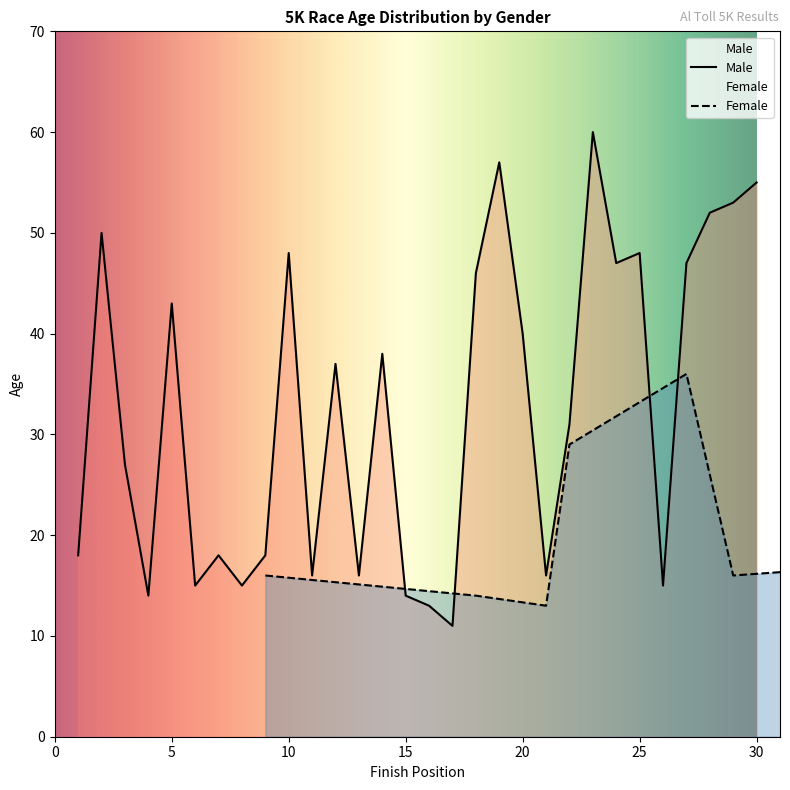

Is it true that the value at 12 is 37?

True